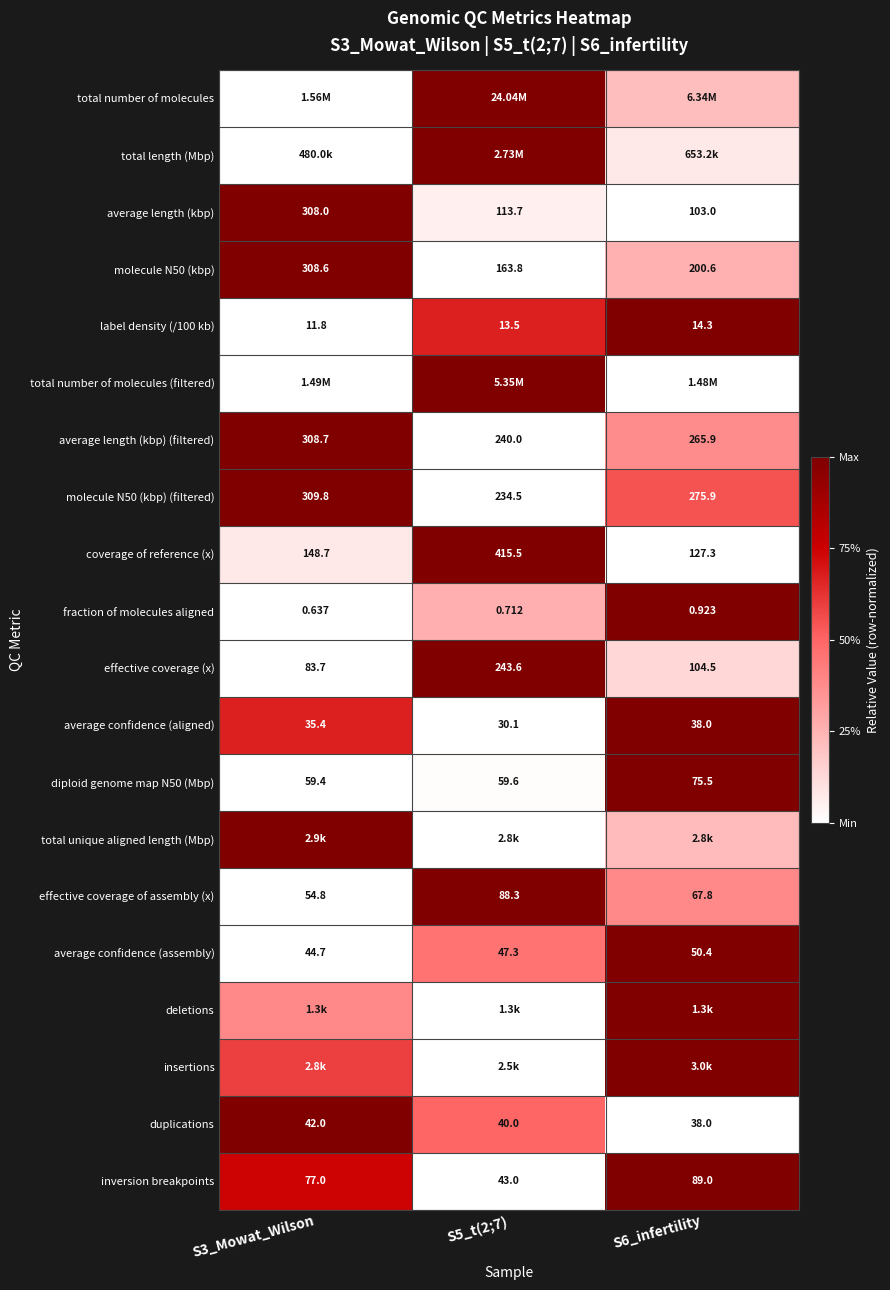

Count the number of categories in the chart.

3